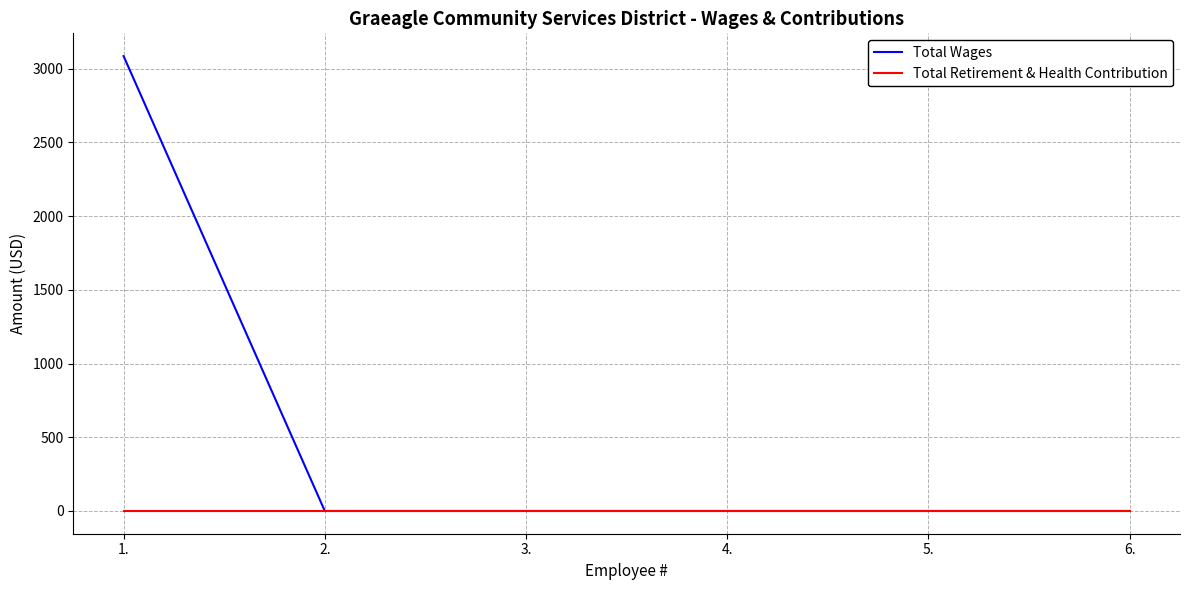

Which series has the largest range (max minus min)?

Total Wages